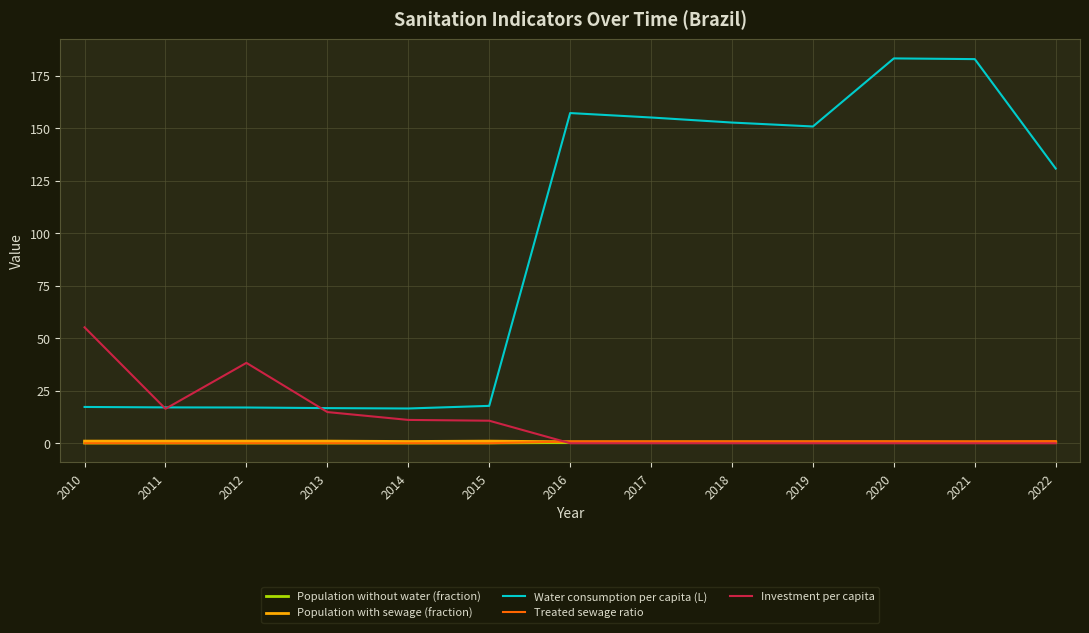

What is the spread (max minus min) of values at 2010?

55.2